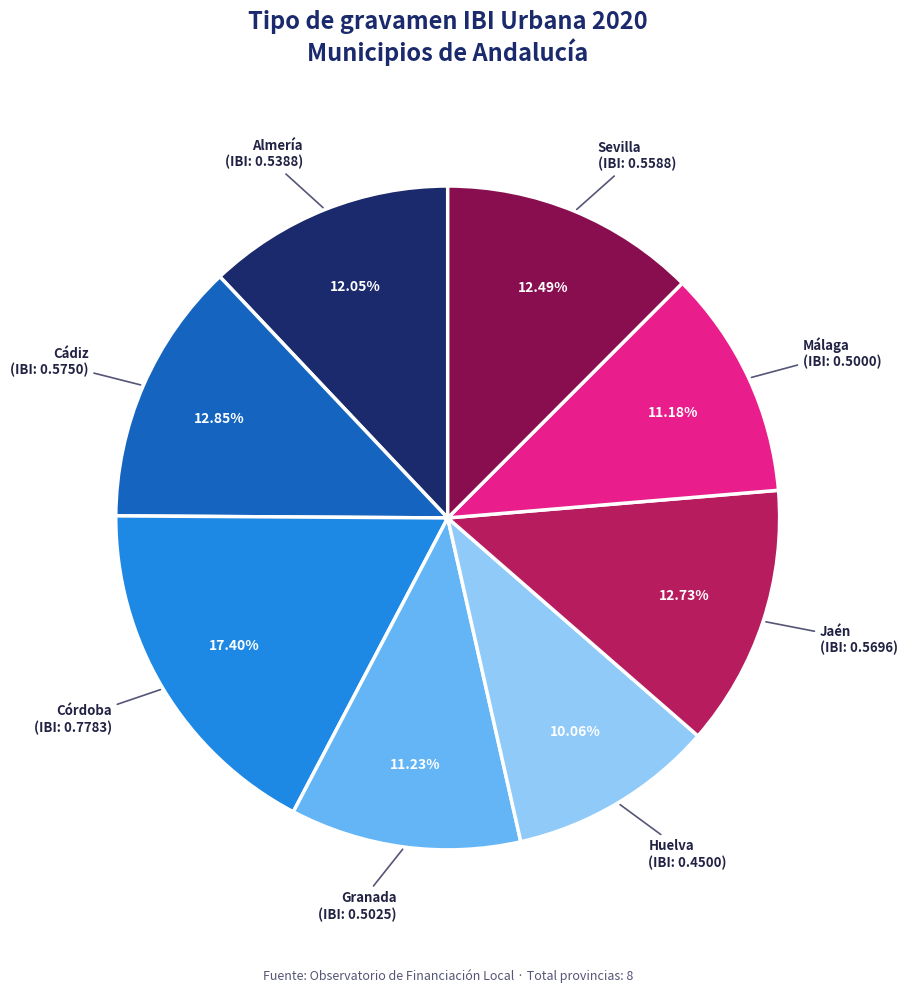

Is there any slice that represents more than half of the pie?

No